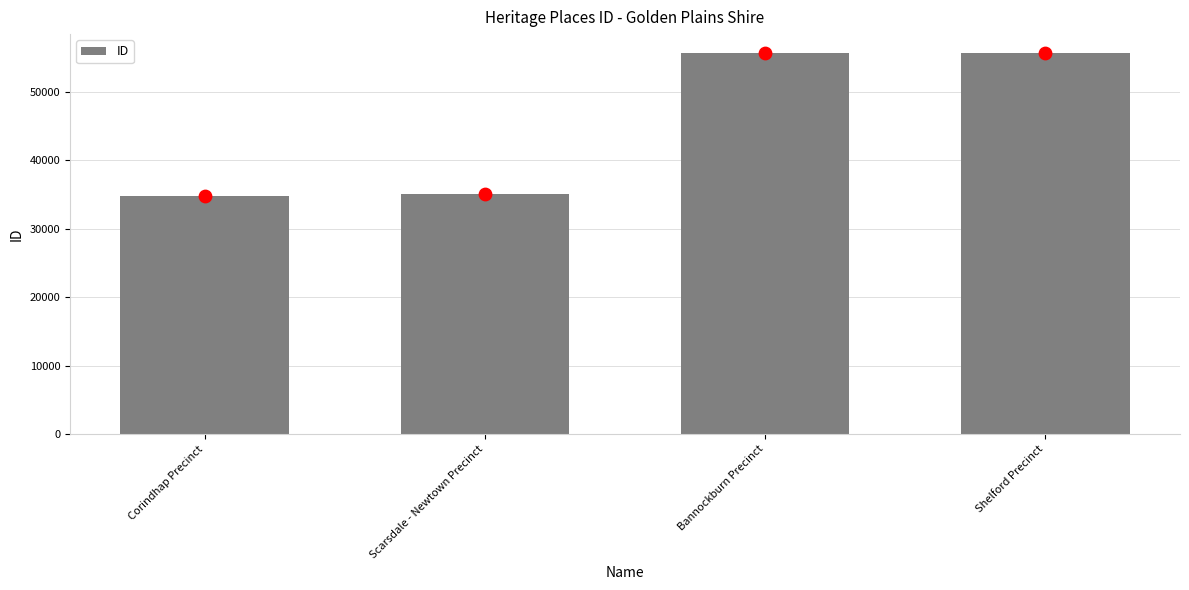

What is the change in value from Scarsdale - Newtown Precinct to Shelford Precinct?

+20561